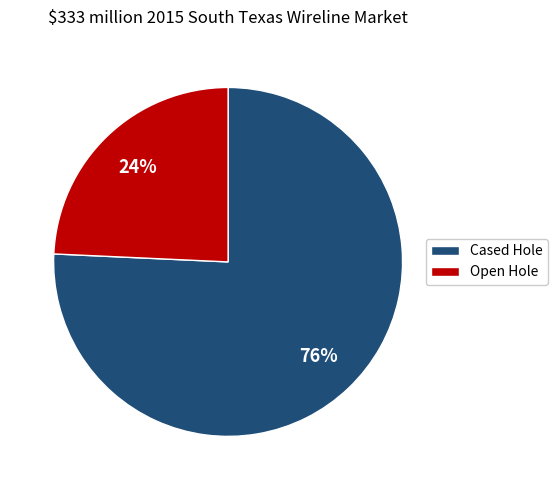

Is the sum of Open Hole and Cased Hole greater than half?

Yes